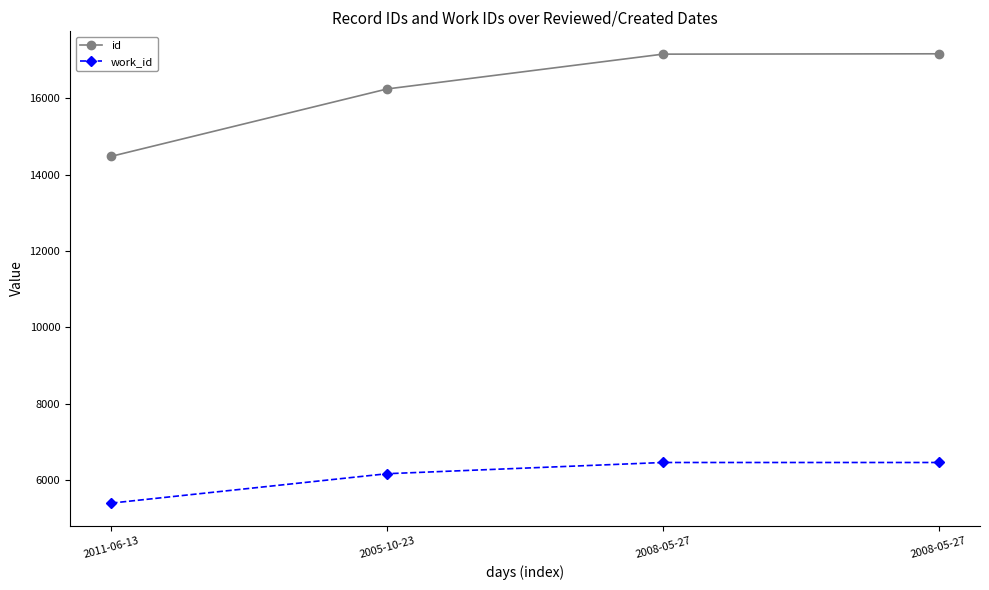

The work_id series shows 6456 at 2008-05-27. True or false?

True